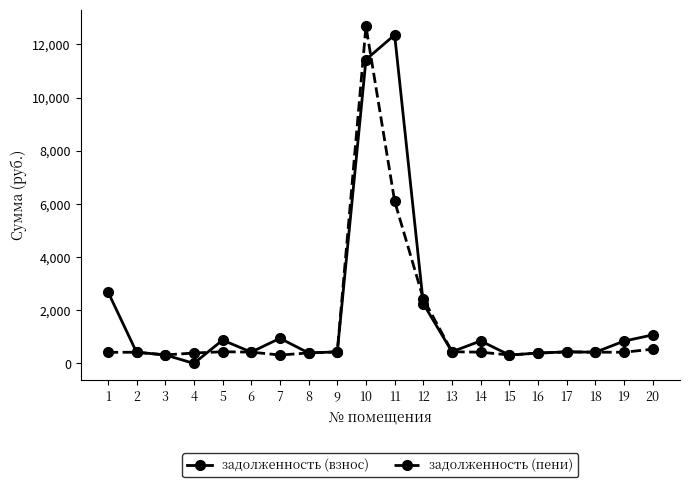

What is the difference between the maximum and second lowest values in the задолженность (взнос) series?

12039.0